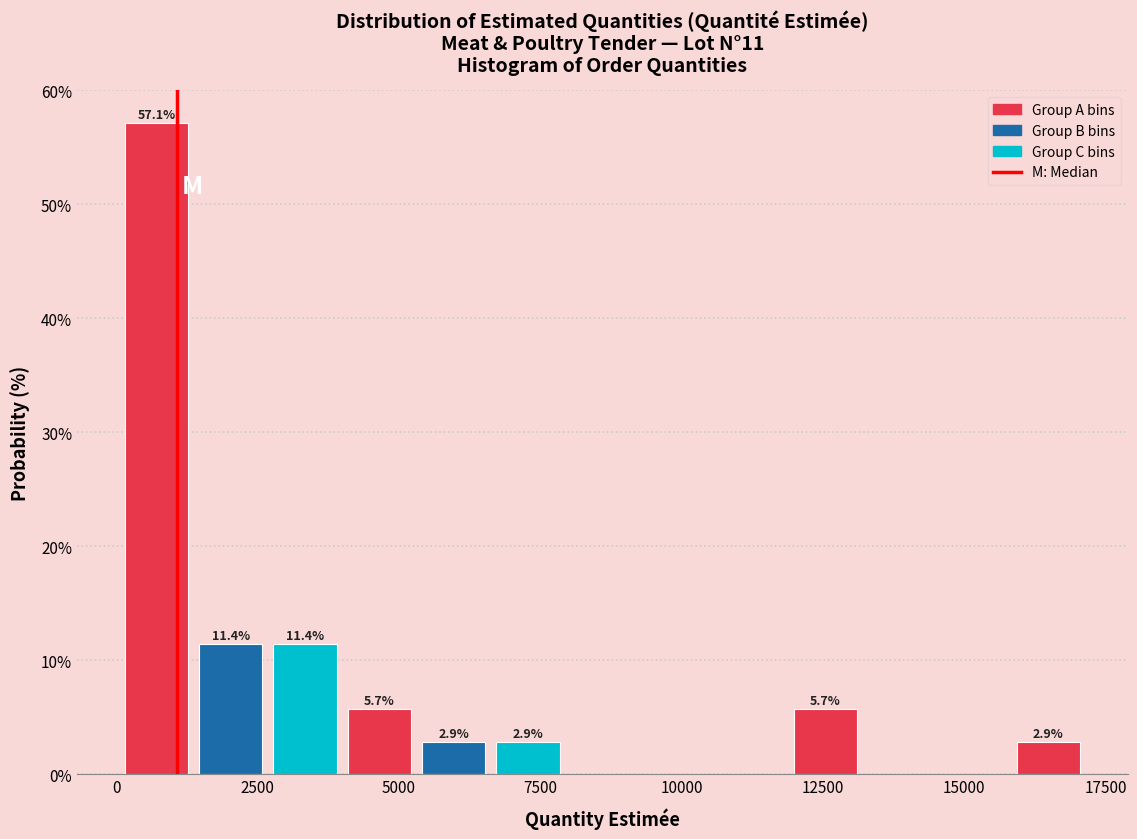

Read against the x-axis, roughly where is the centre of the tallest bar?

500